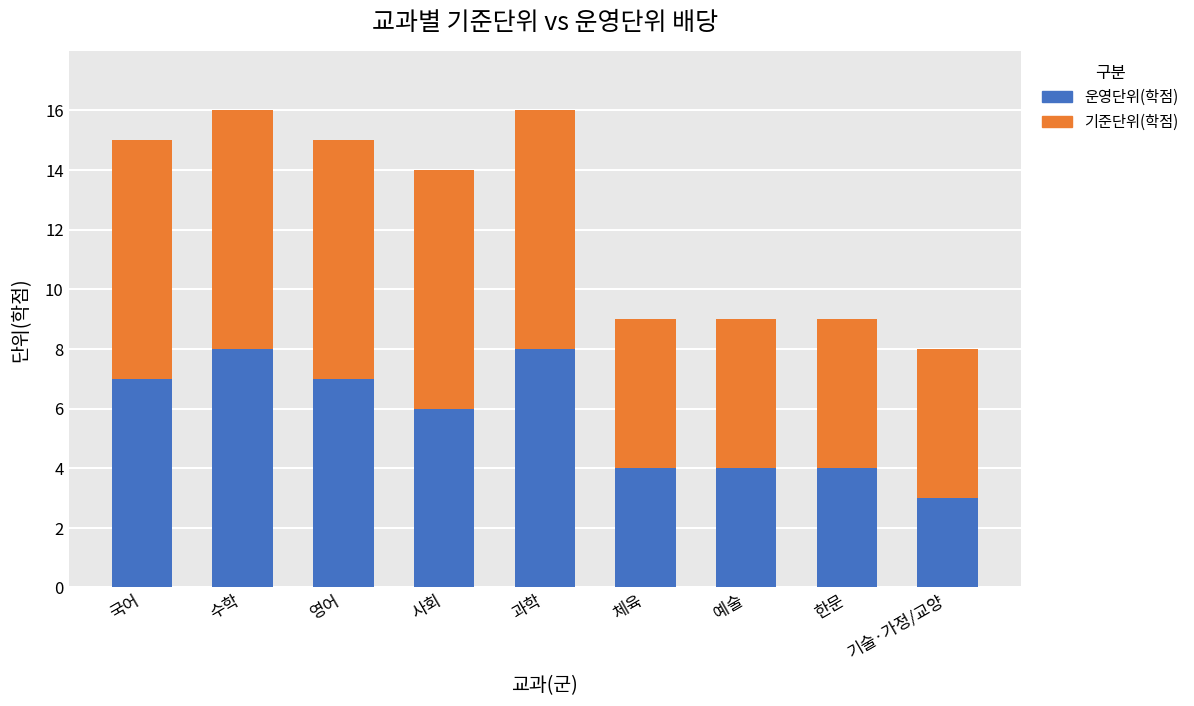

What is the approximate value of 운영단위(학점) at 국어?

7